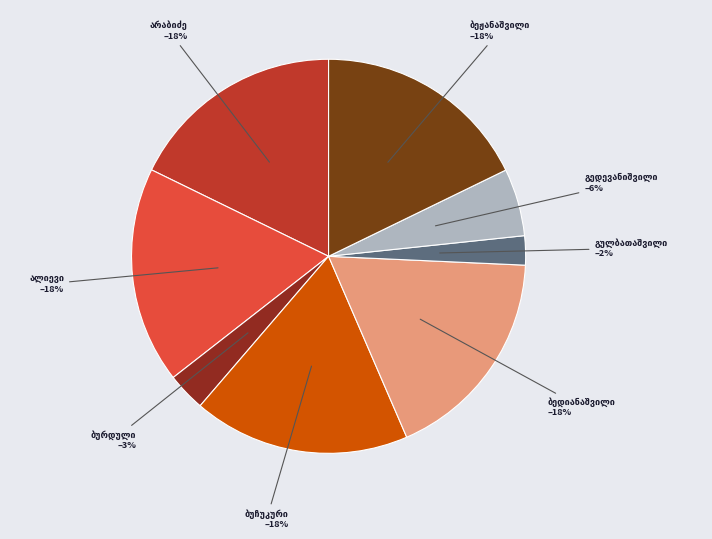

Is there a majority slice in this chart?

No